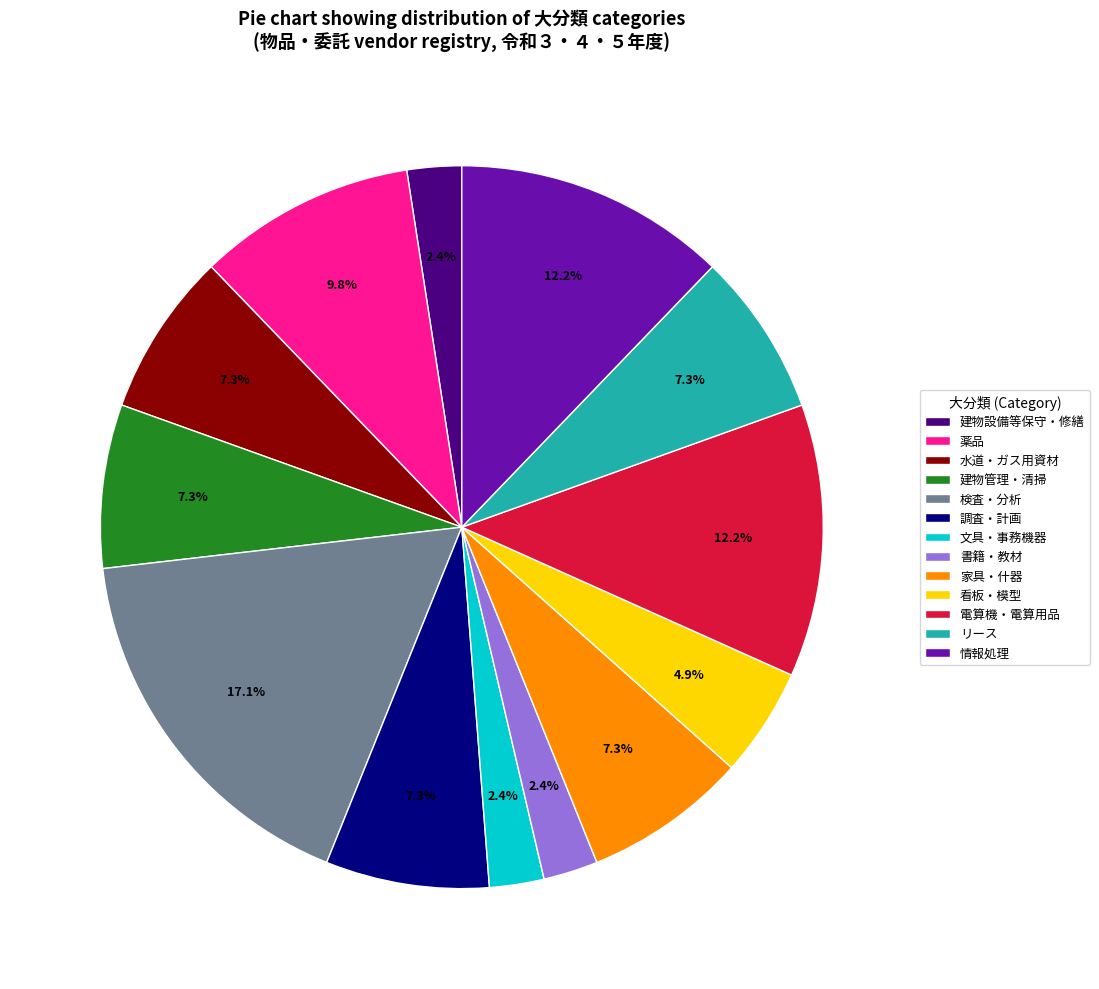

What percentage is the 建物管理・清掃 slice, to the nearest percent?

7%